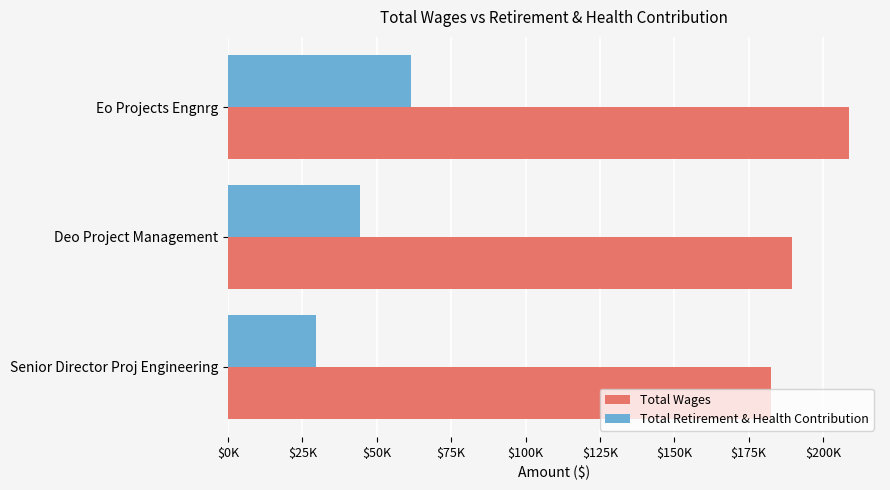

At which label does Total Retirement & Health Contribution reach its peak?

Eo Projects Engnrg